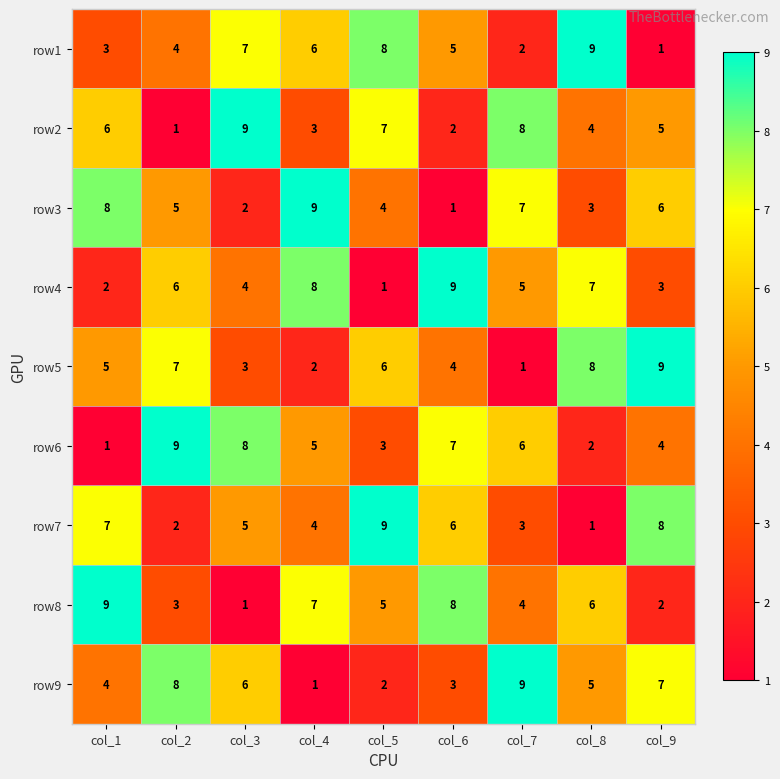

At which label does row3 first exceed 5?

col_1